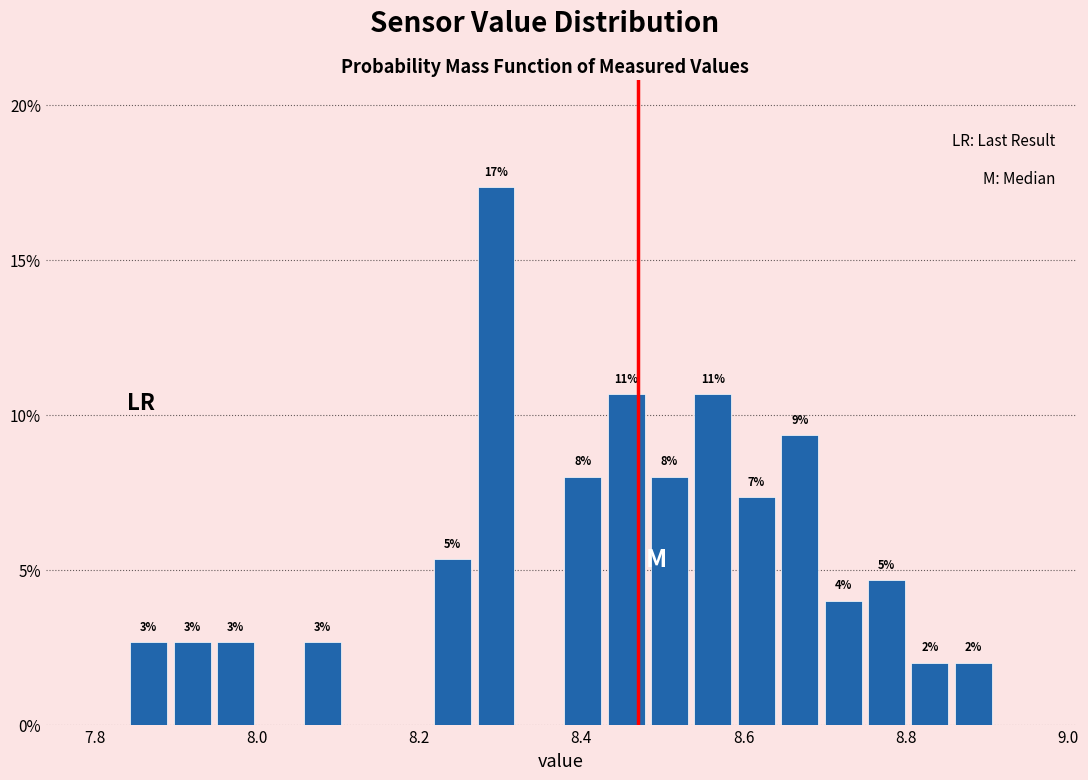

Read against the x-axis, roughly where is the centre of the tallest bar?

8.30